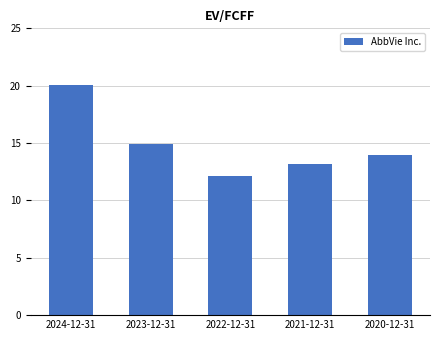

How many data points does each series have?

5